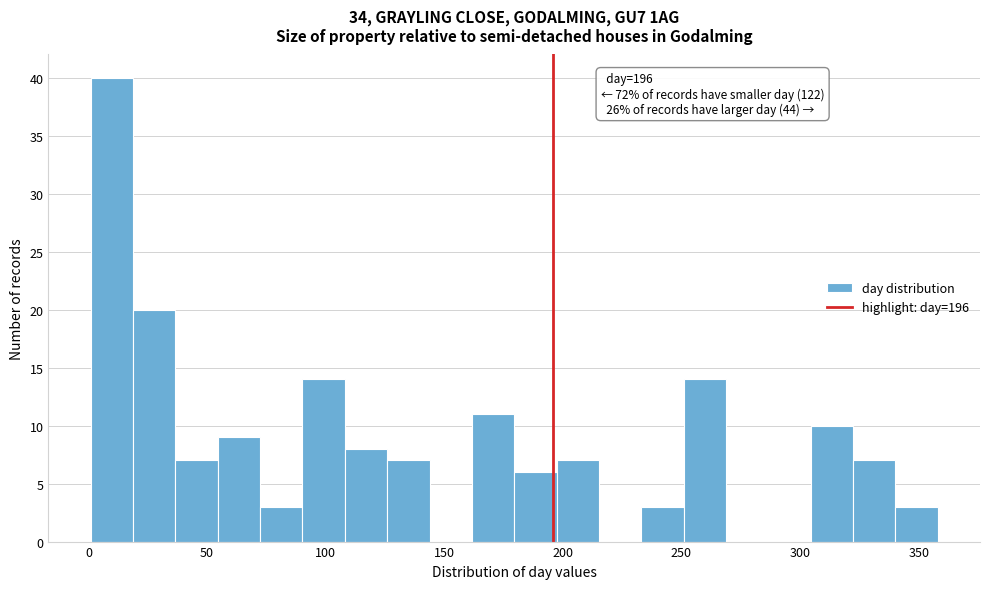

Around what value on the x-axis is the tallest bar? Give the approximate position of its centre, as read against the axis.

10